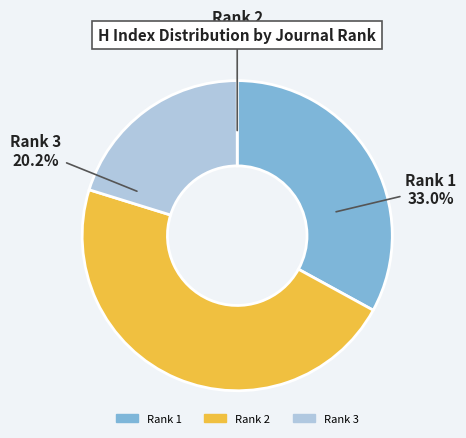

What is the largest slice in the pie chart?

Rank 2